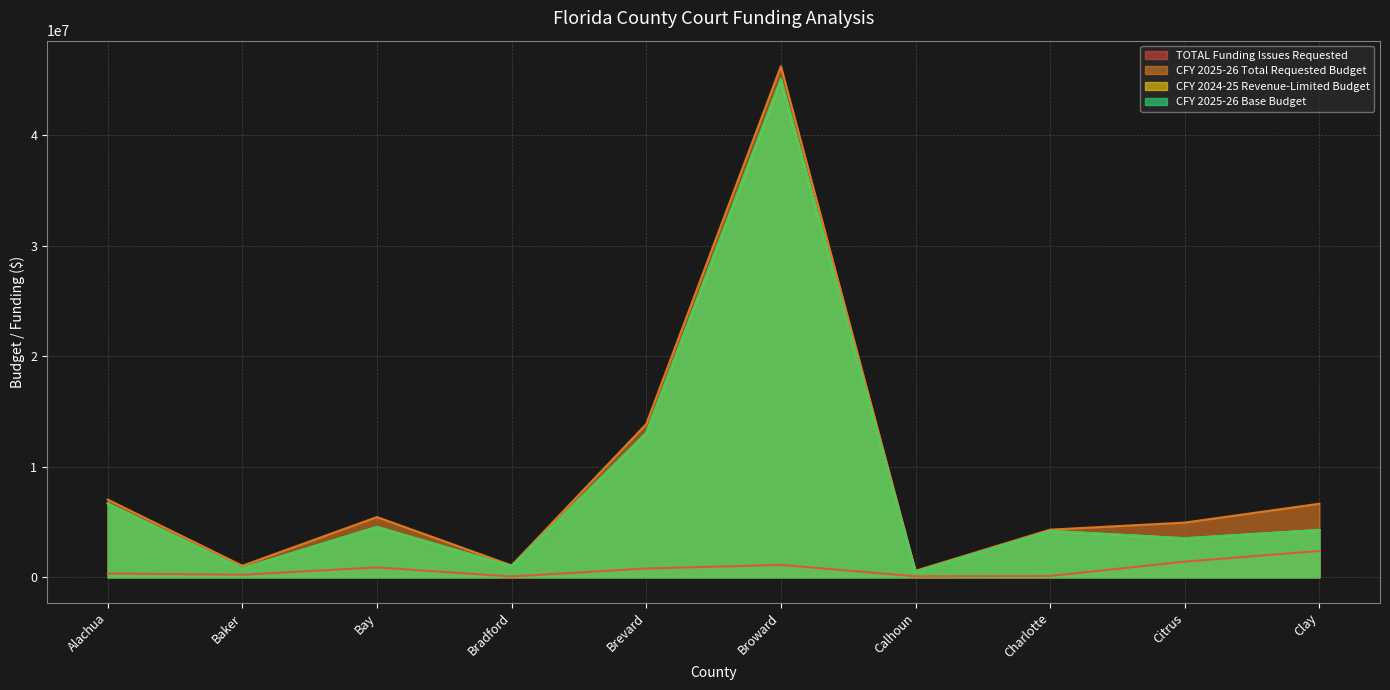

Which series has the largest total across all categories?

CFY 2025-26 Total Requested Budget